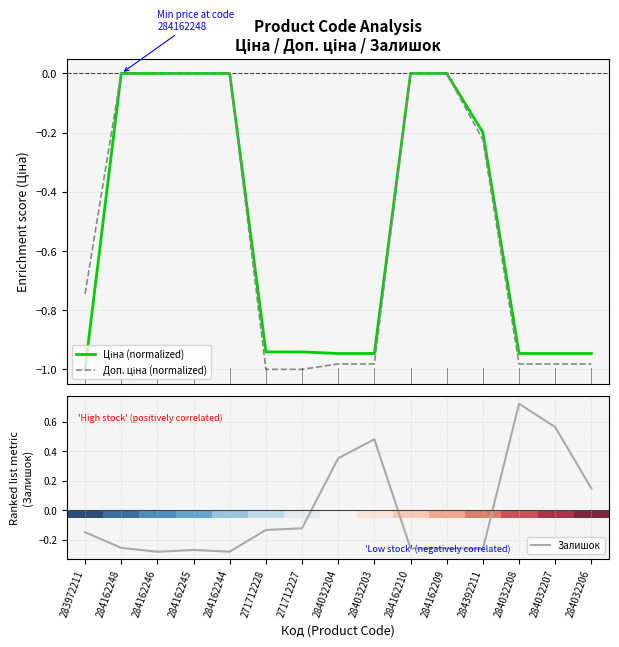

Which category has the highest value in the Ціна (normalized) series?

284162248